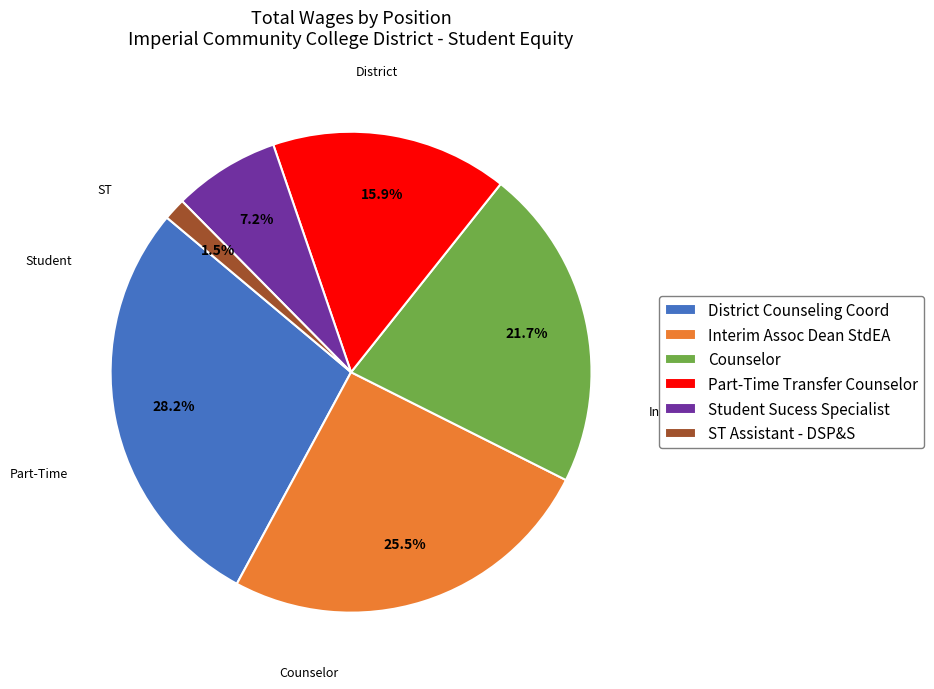

Is it true that Counselor is 22% of the pie?

True